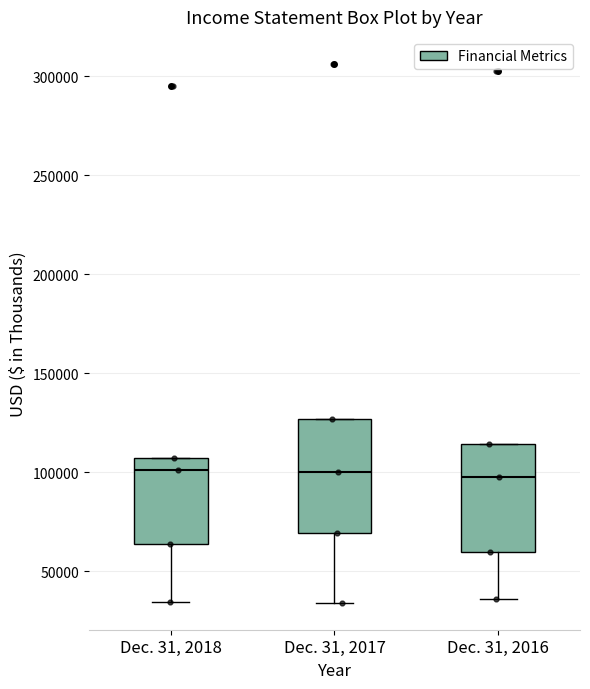

Reading left to right, read every box against the y-axis: the position of its median line, the range the box covers, and the ends of its whiskers. The values are not printed on the chart, so give them approximately, as read against the axis.

Dec. 31, 2018: median 100000, box 65000 to 105000, whiskers 35000 to 105000
Dec. 31, 2017: median 100000, box 70000 to 125000, whiskers 35000 to 125000
Dec. 31, 2016: median 95000, box 60000 to 115000, whiskers 35000 to 115000